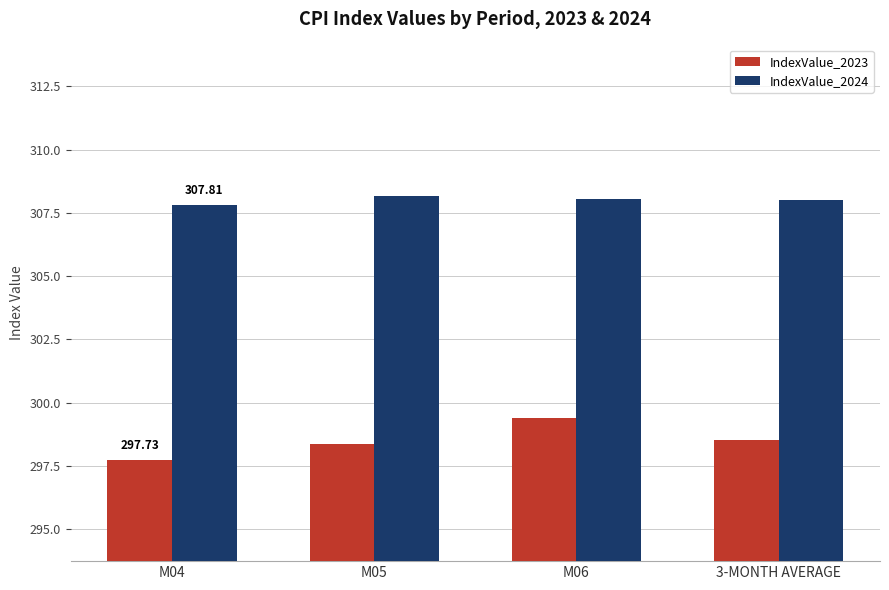

Count the number of data series in this chart.

2